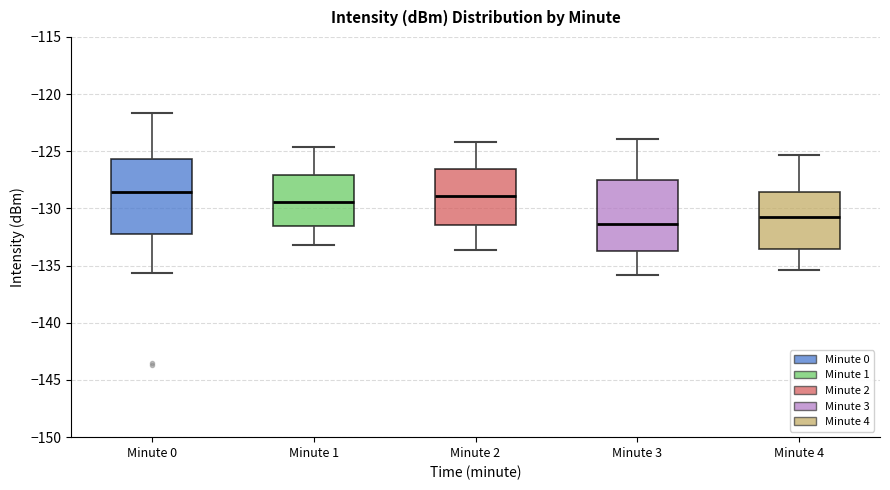

Reading left to right, read every box against the y-axis: the position of its median line, the range the box covers, and the ends of its whiskers. The values are not printed on the chart, so give them approximately, as read against the axis.

Minute 0: median -128.5, box -132.0 to -125.5, whiskers -135.5 to -121.5
Minute 1: median -129.5, box -131.5 to -127.0, whiskers -133.0 to -124.5
Minute 2: median -129.0, box -131.5 to -126.5, whiskers -133.5 to -124.0
Minute 3: median -131.5, box -133.5 to -127.5, whiskers -136.0 to -124.0
Minute 4: median -130.5, box -133.5 to -128.5, whiskers -135.5 to -125.5